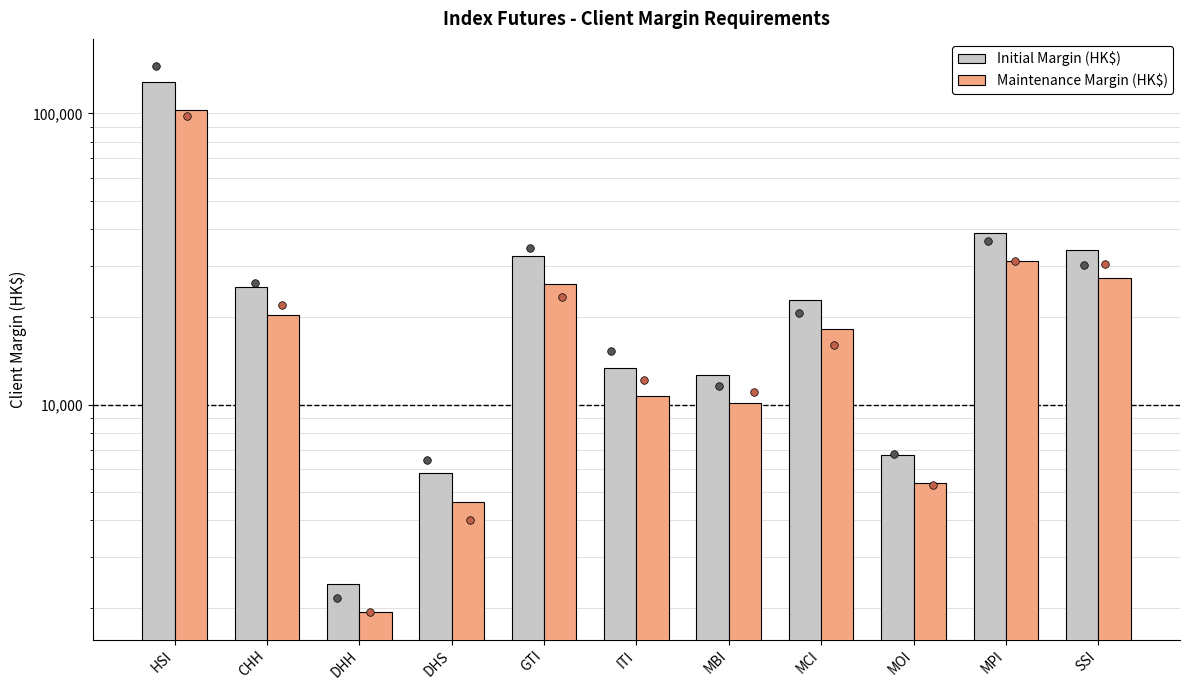

At how many categories does at least one series exceed 48117?

1